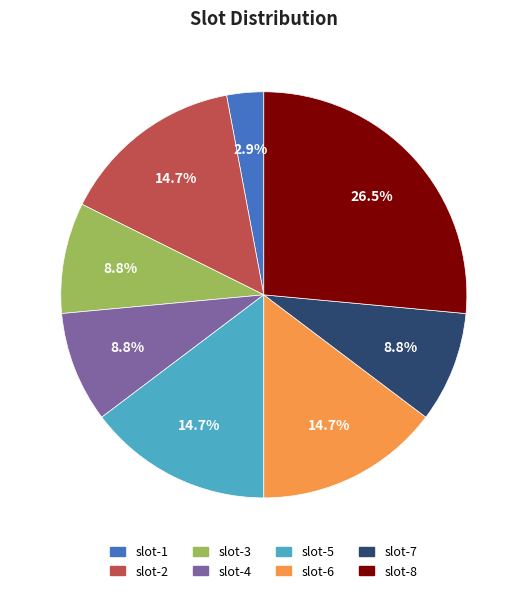

How many slices are in this pie chart?

8